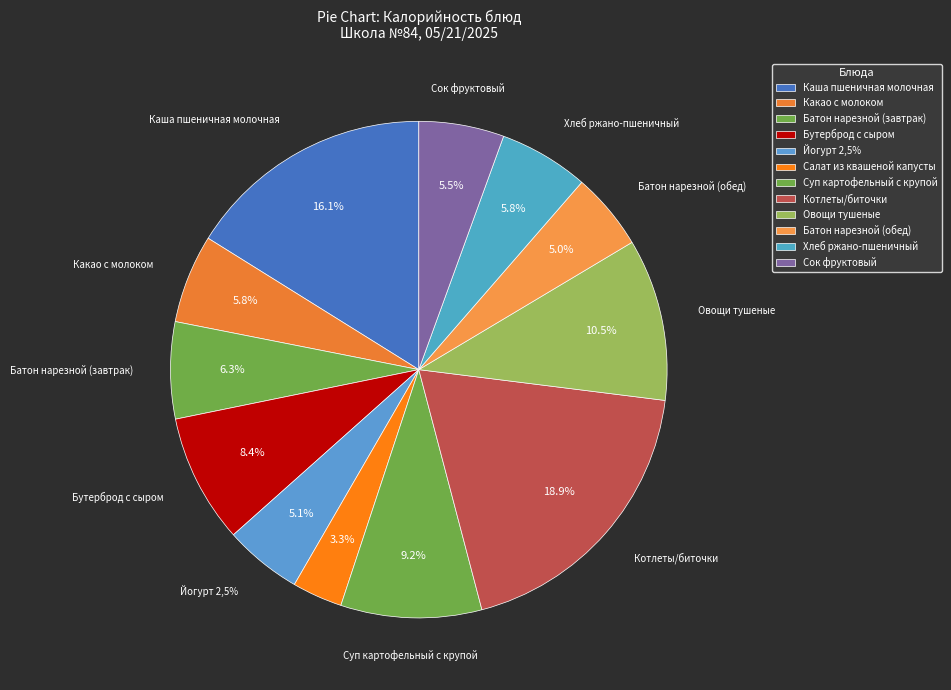

Is Сок фруктовый the majority of the pie?

No